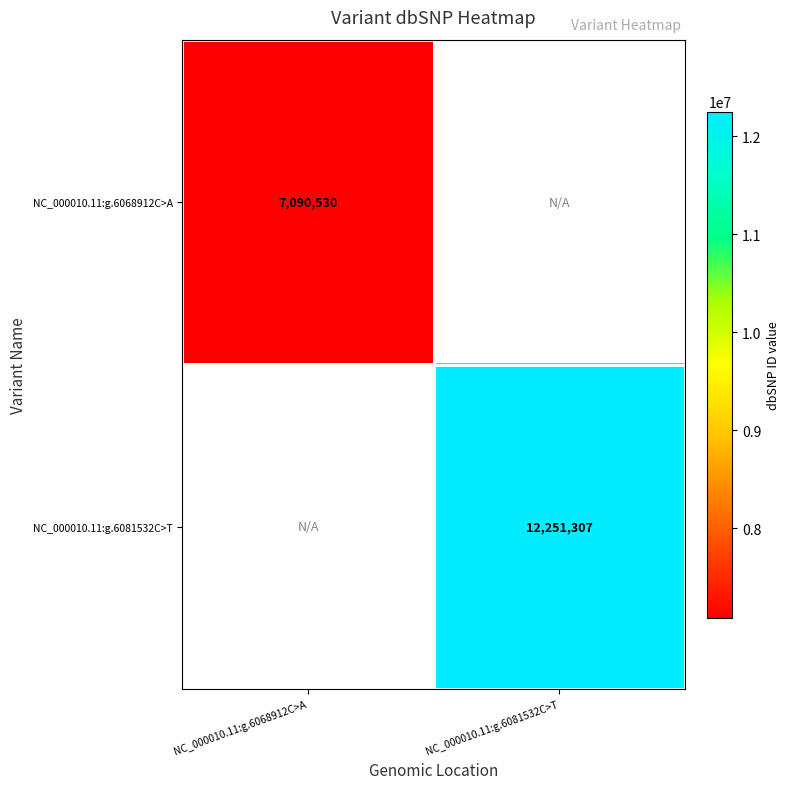

Is it true that NC_000010.11:g.6068912C>A equals 9381538 at NC_000010.11:g.6068912C>A?

False